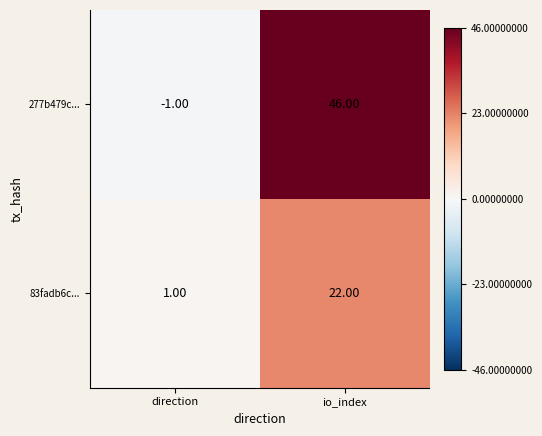

What is the average value of the 83fadb6c... series?

12